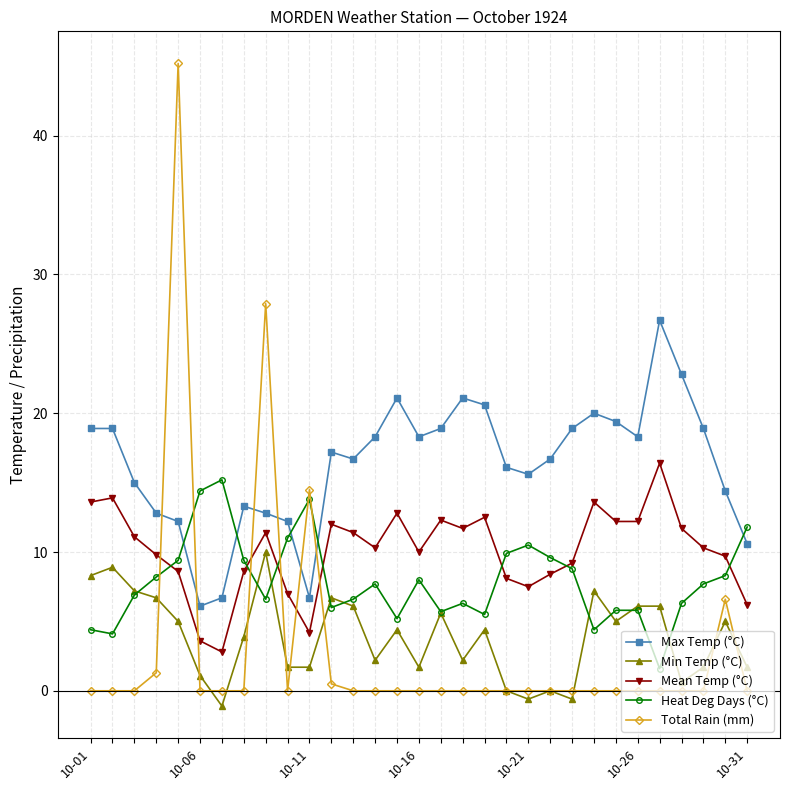

What is the value of the Total Rain (mm) point at the 30th from the left?

6.6